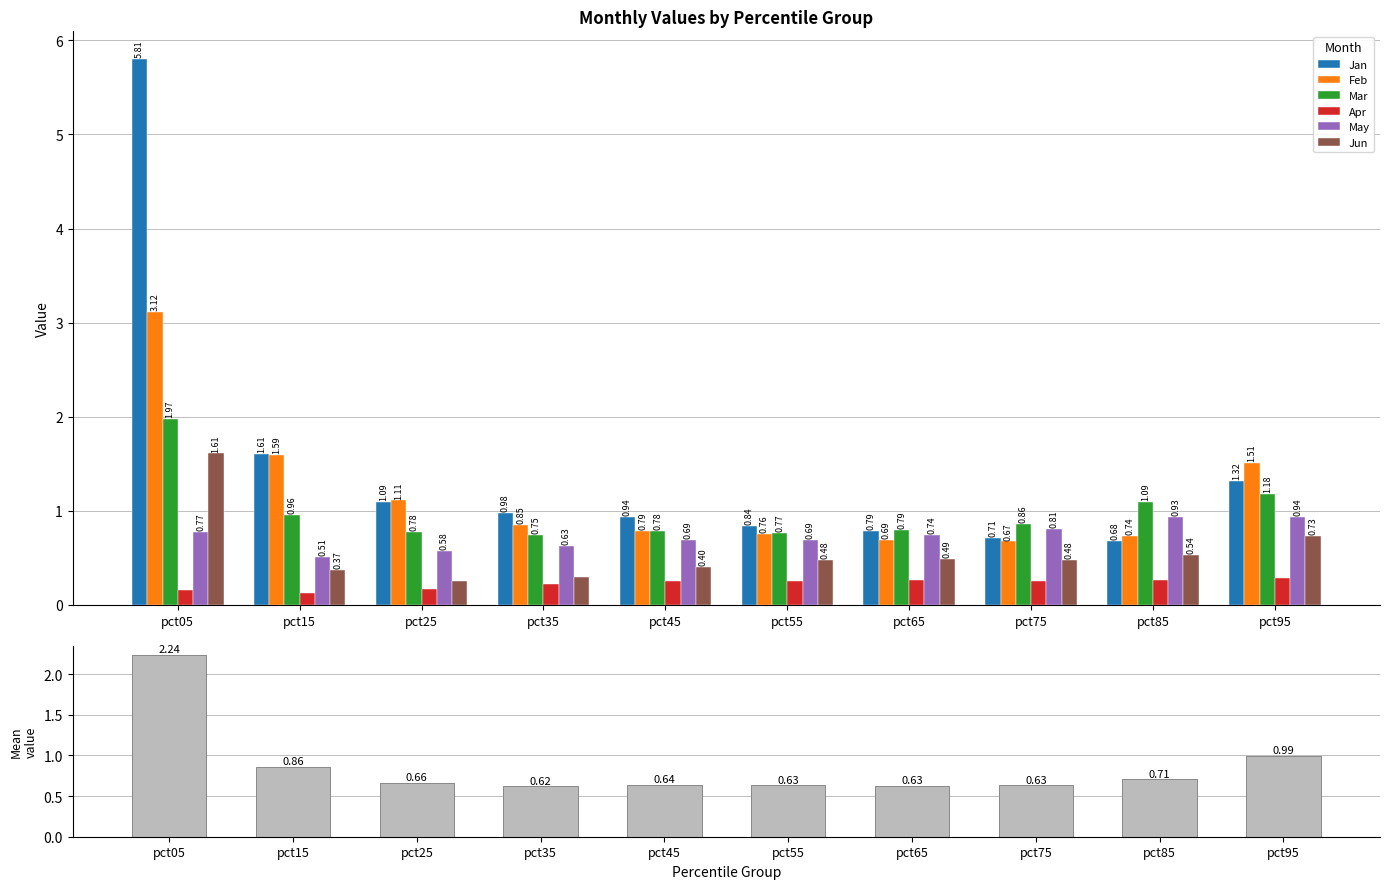

What is the approximate value of Jan at pct05?

5.8